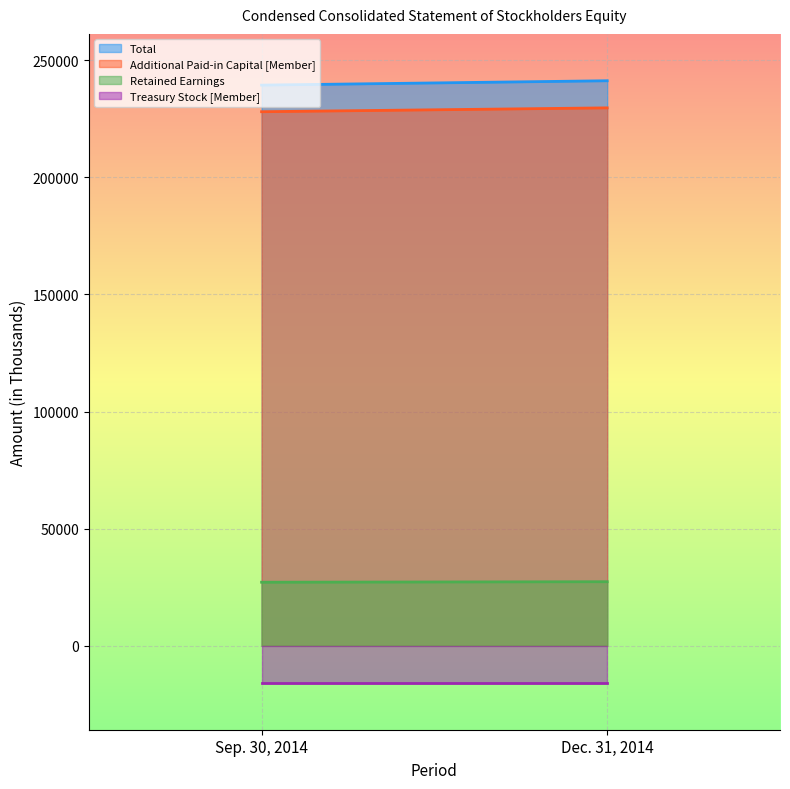

Does the chart display data point markers on the line(s)?

No